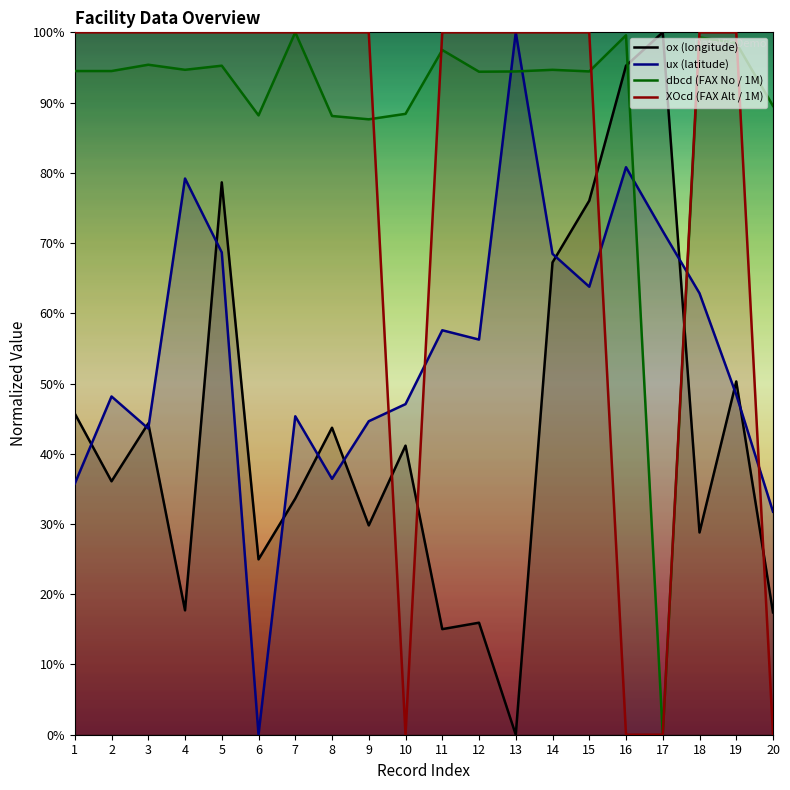

At how many categories does at least one series exceed 26?

20